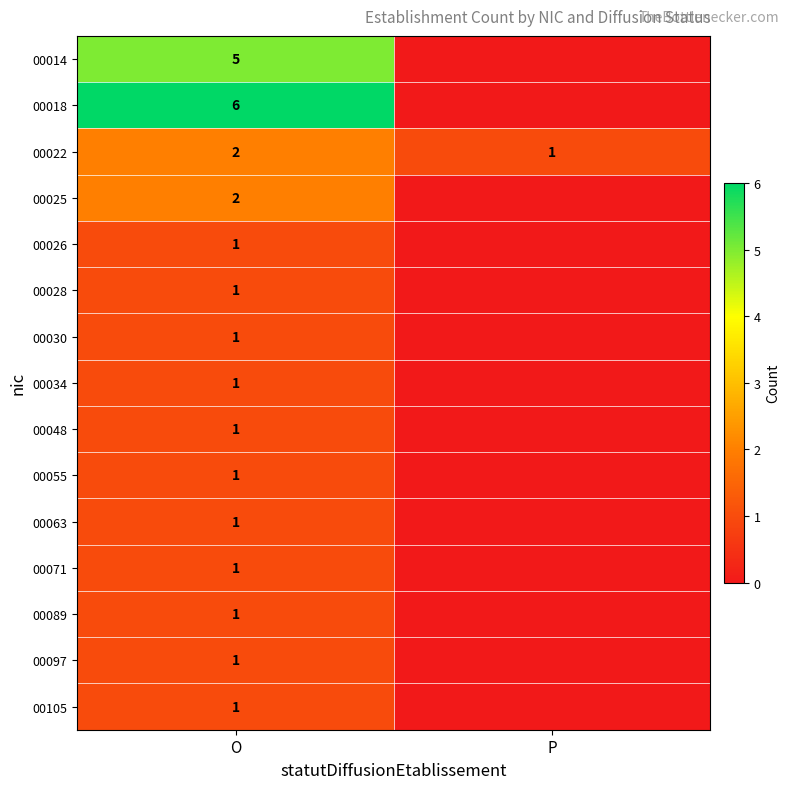

Is the value of 00014 at O greater than the value of 00026 at O?

Yes